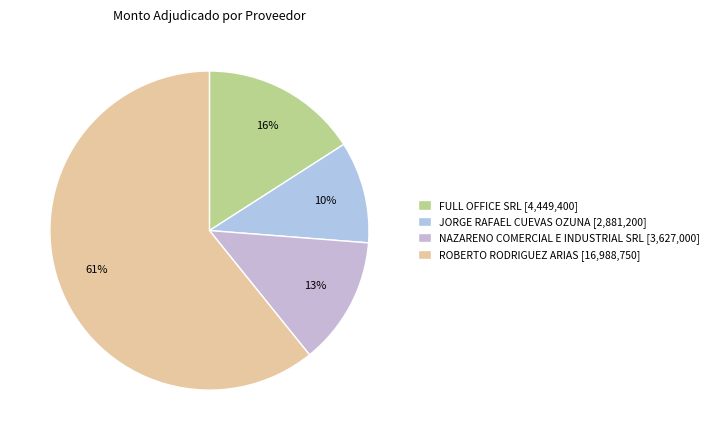

What is the smallest slice in the pie chart?

JORGE RAFAEL CUEVAS OZUNA